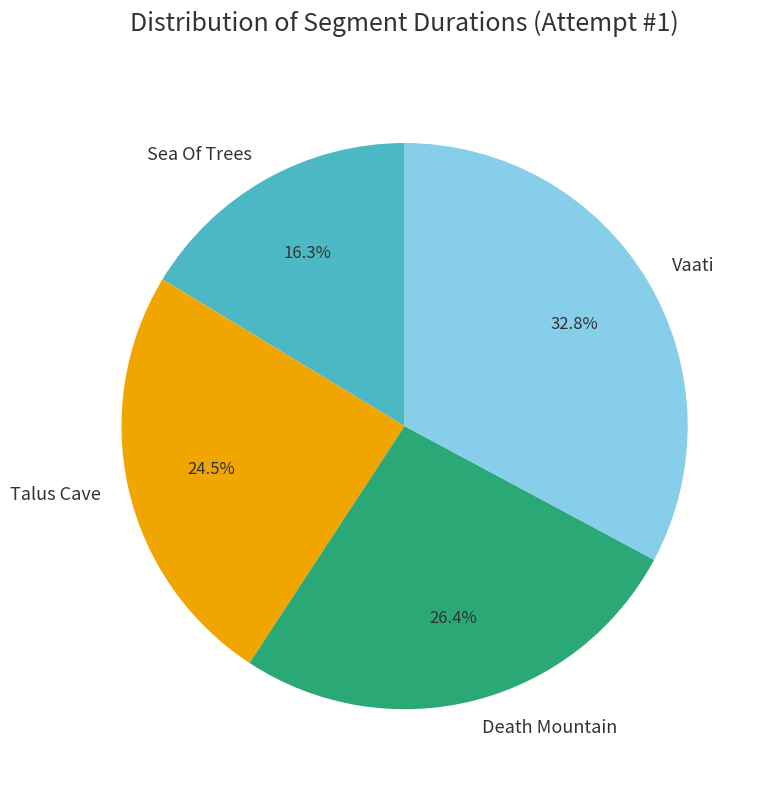

What percentage is NOT represented by Talus Cave?

75.5%